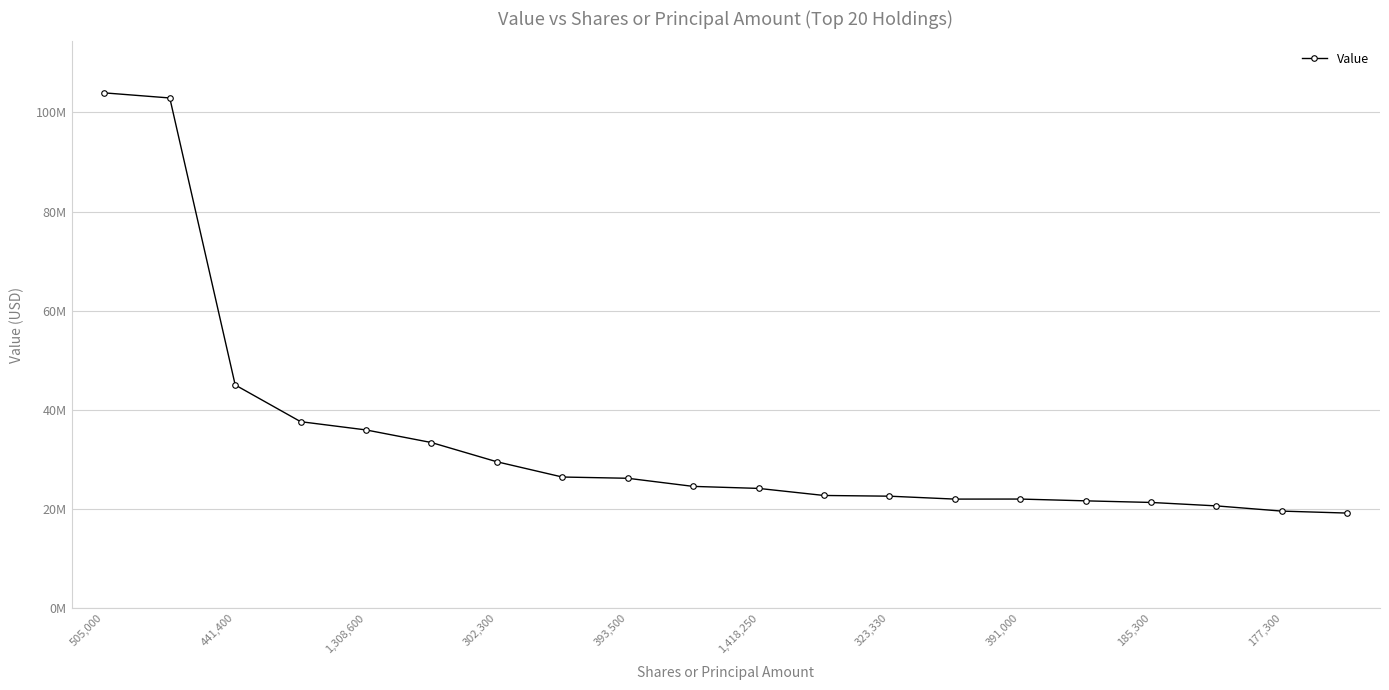

How many interior local valleys (lower than both neighbors) does the data have?

1